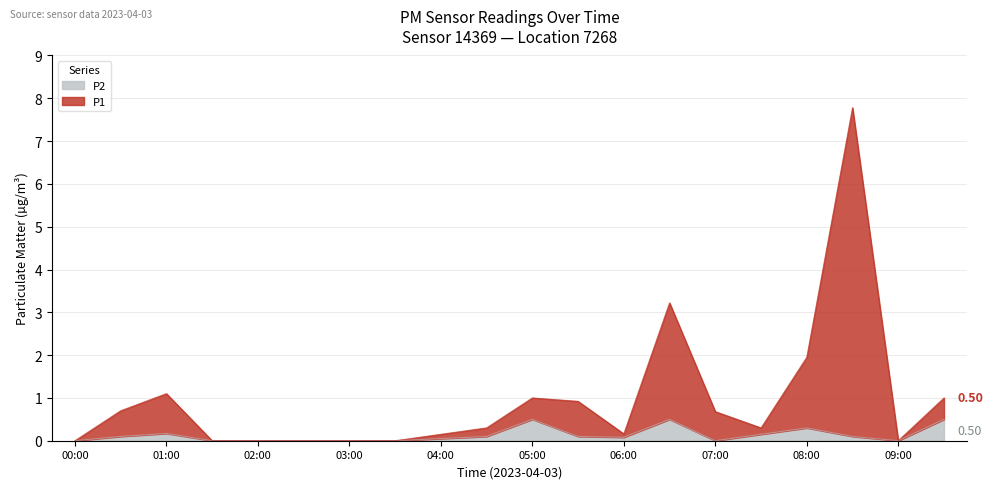

What position from the left is 07:30?

16